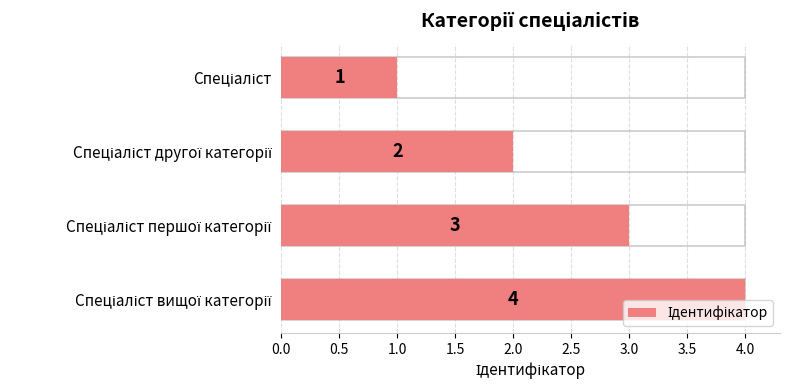

What position from the left is Спеціаліст другої категорії?

2